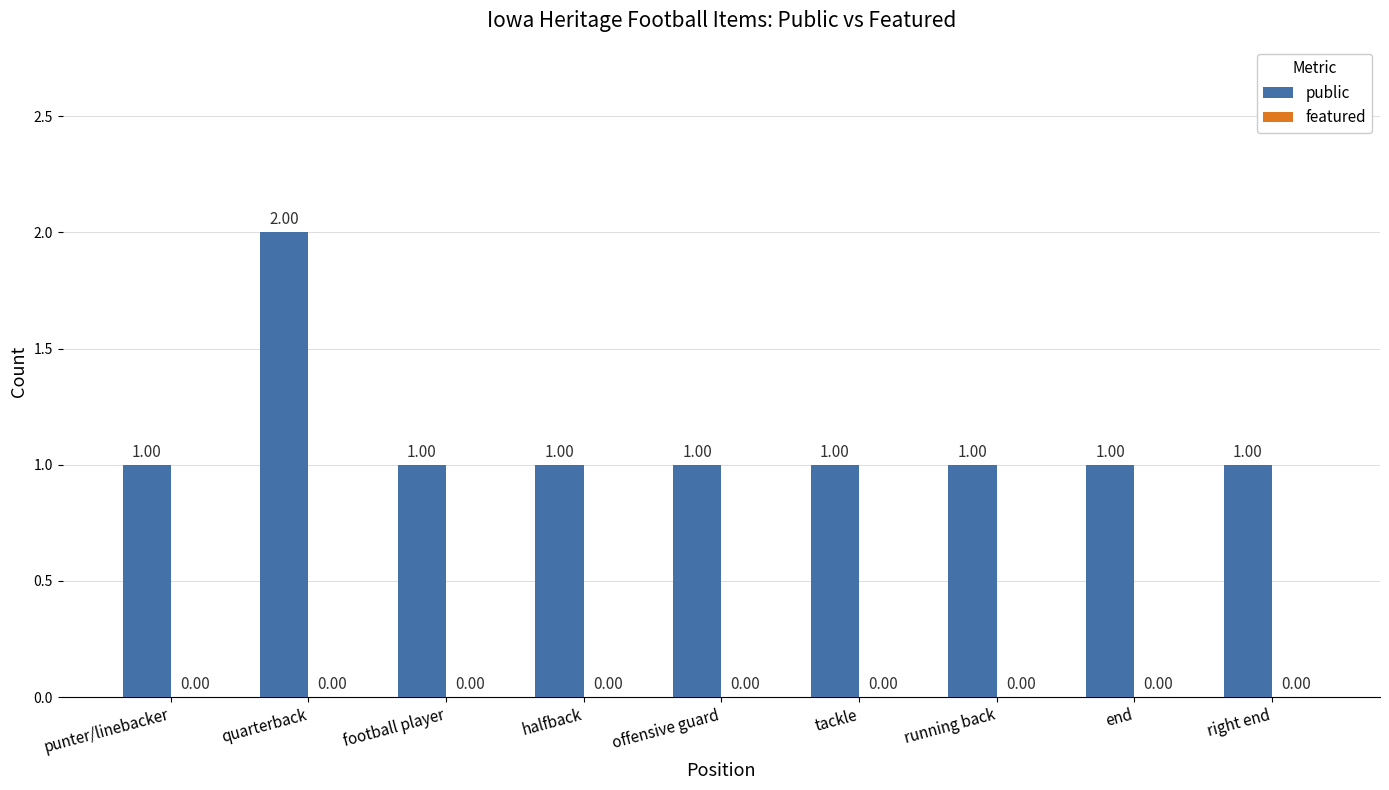

Between punter/linebacker and quarterback, which is larger?

quarterback